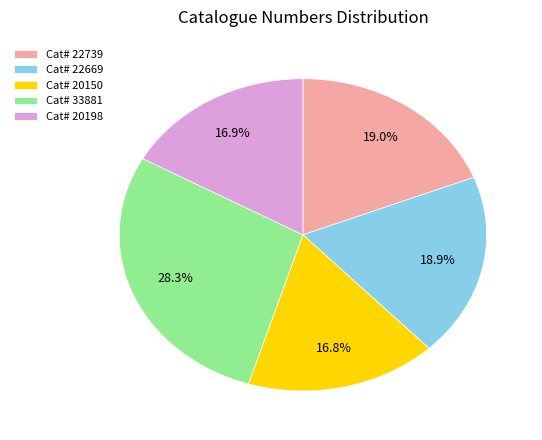

Which category has the biggest portion of the pie?

Cat# 33881